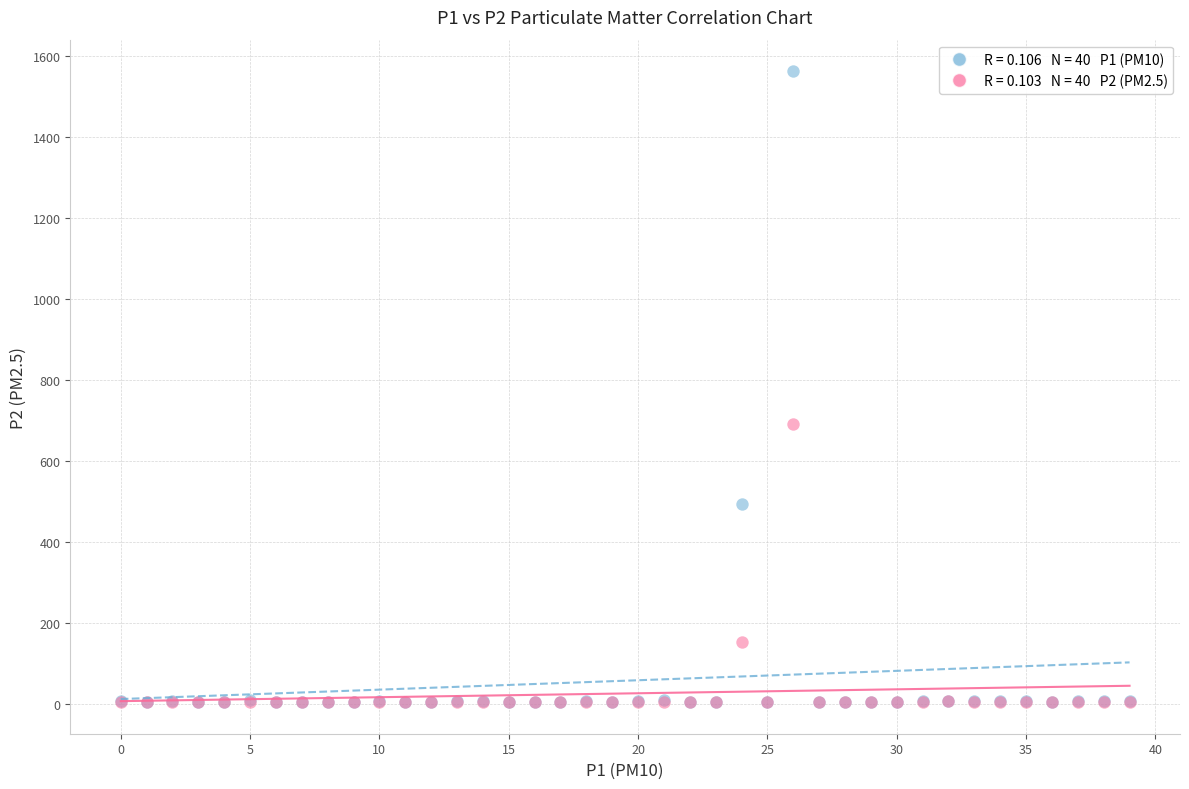

Across all series, what Y value is closest to 782?

690.2